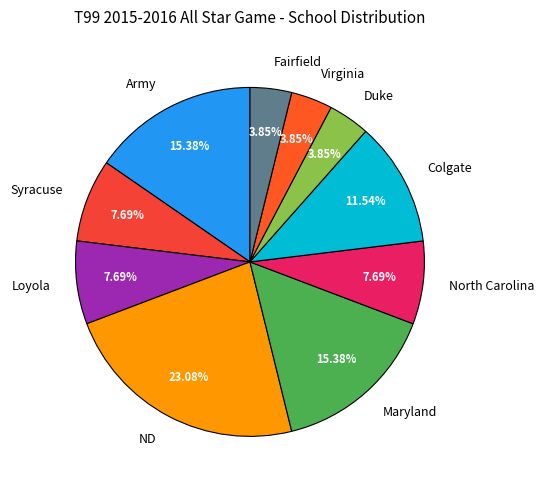

What percentage is NOT represented by Syracuse?

92.3%